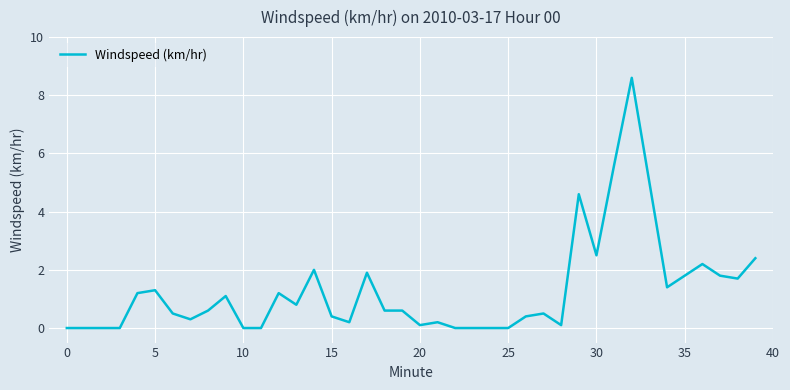

What is the greatest value displayed?

8.6